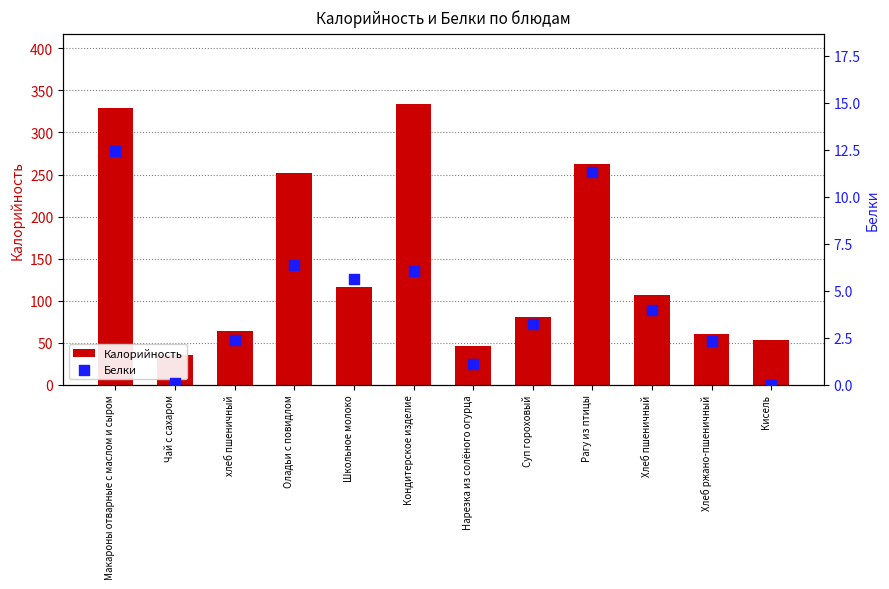

What are all the series names shown in the legend?

Калорийность, Белки